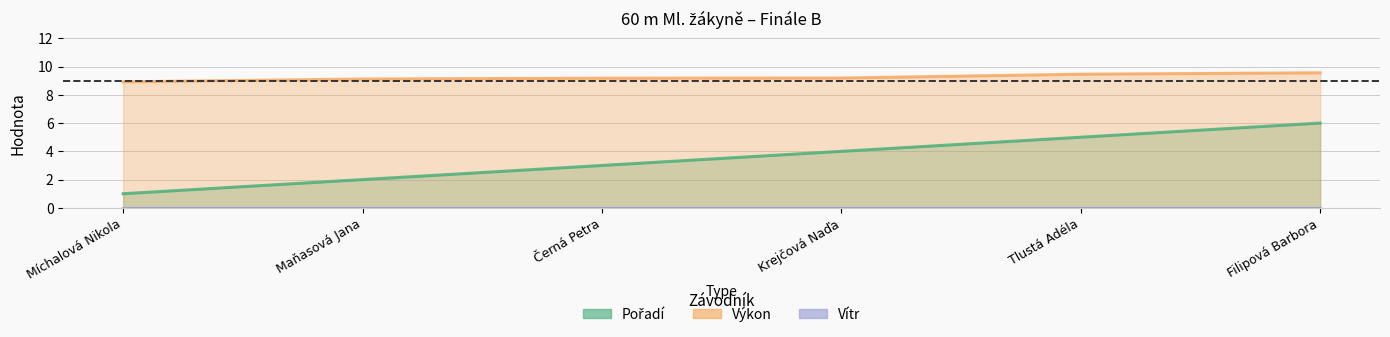

Which category has the highest value in the Výkon series?

Filipová Barbora